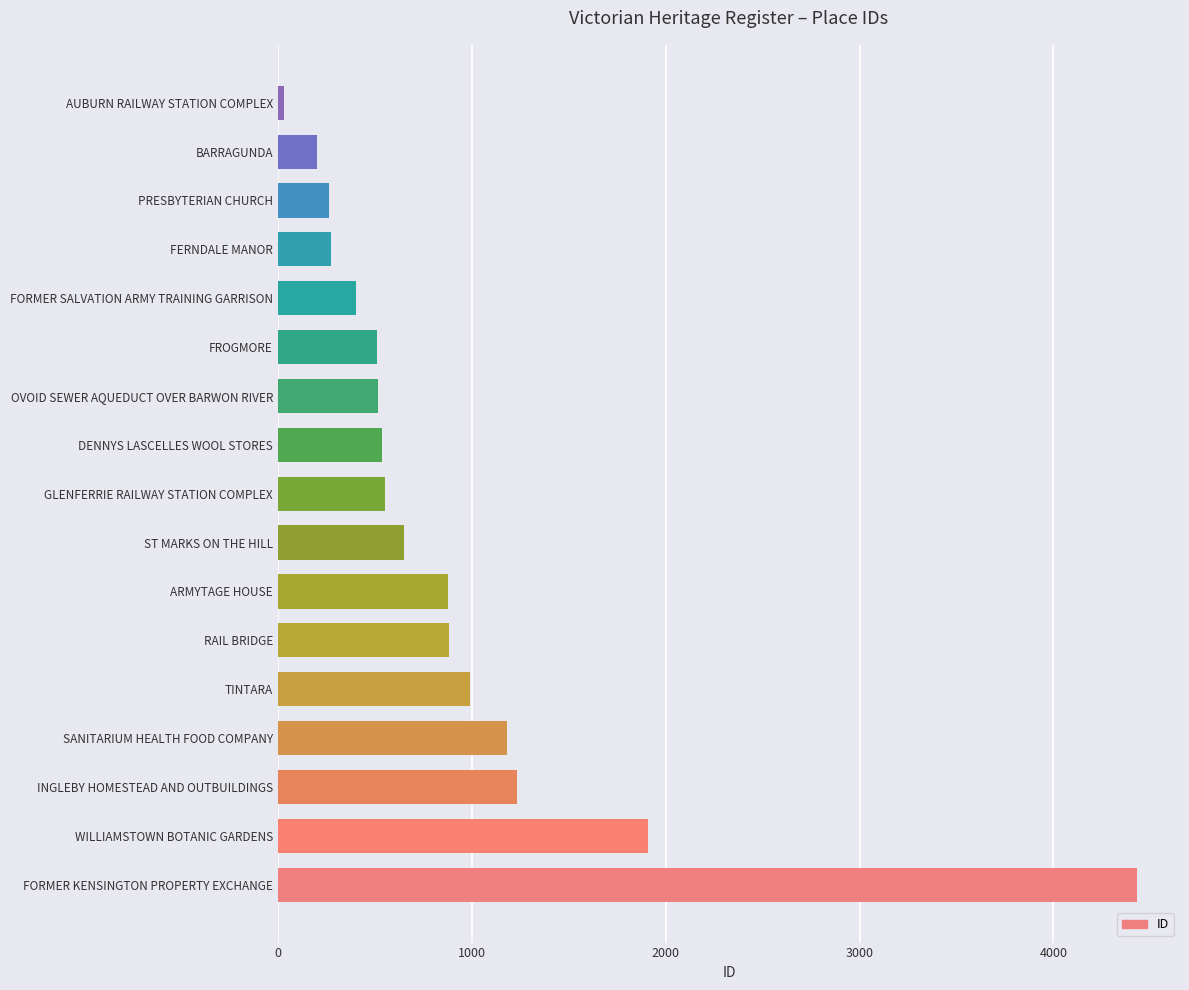

At which category does the chart reach its minimum across all series?

AUBURN RAILWAY STATION COMPLEX